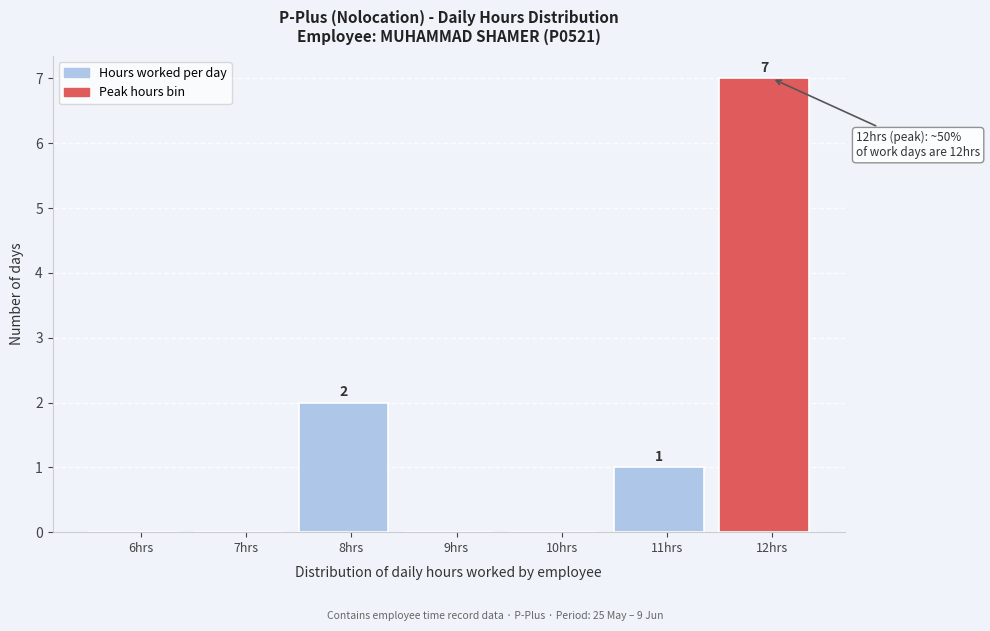

Reading left to right, what are all the values shown in this chart?

6hrs=0	7hrs=0	8hrs=2	9hrs=0	10hrs=0	11hrs=1	12hrs=7